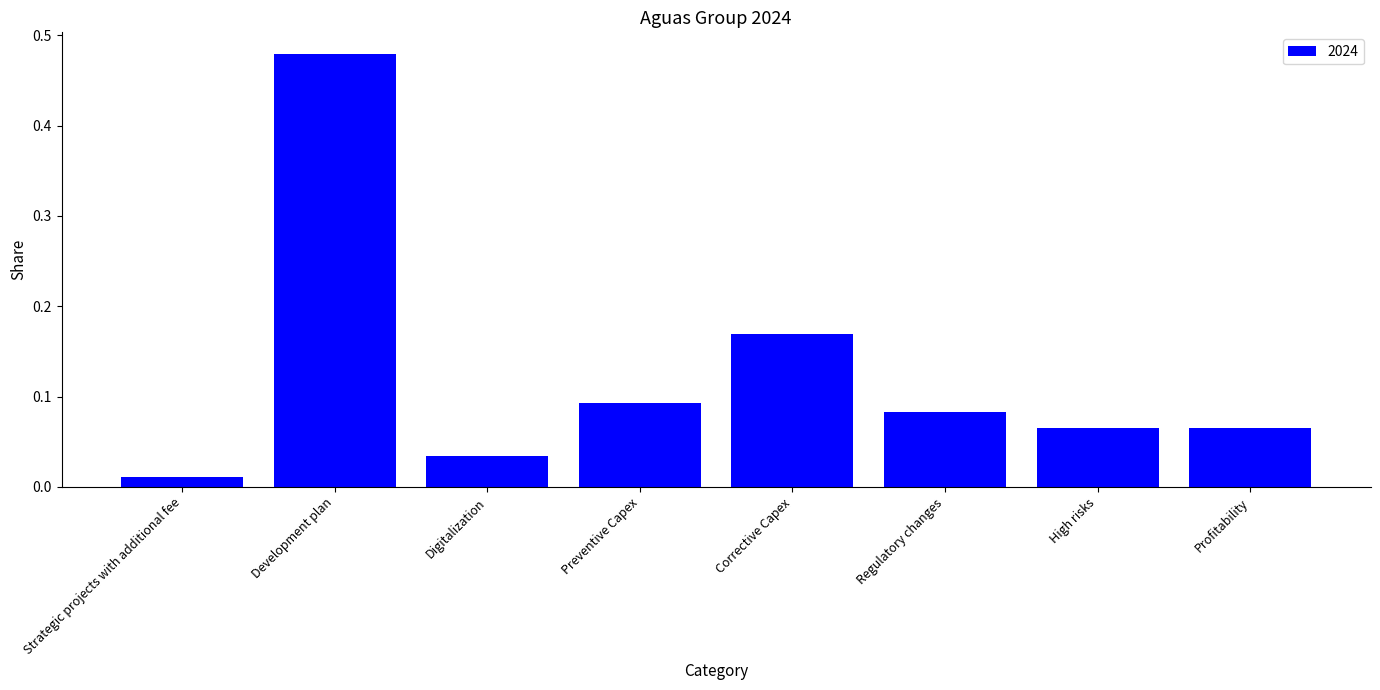

Between Development plan and Profitability, which is larger?

Development plan